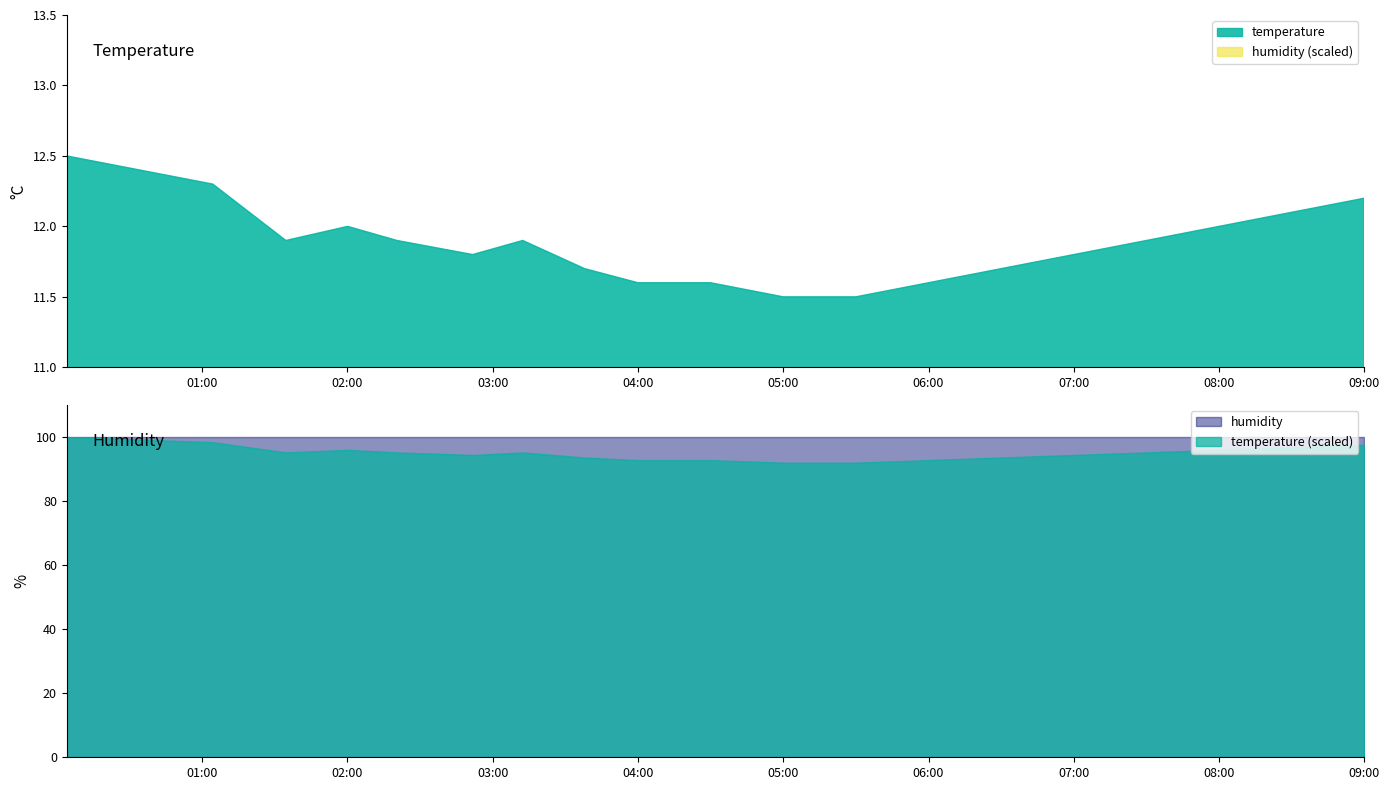

Reading right to left, what are all the values shown in this chart?

temperature: 12.2	12.1	12.0	11.9	11.8	11.7	11.6	11.5	11.5	11.6	11.6	11.7	11.9	11.8	11.9	12.0	11.9	12.3	12.4	12.5
humidity: 99.9	99.9	99.9	99.9	99.9	99.9	99.9	99.9	99.9	99.9	99.9	99.9	99.9	99.9	99.9	99.9	99.9	99.9	99.9	99.9